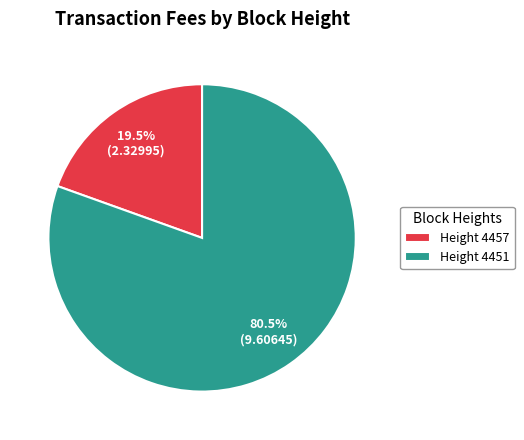

Which category accounts for the majority?

Height 4451